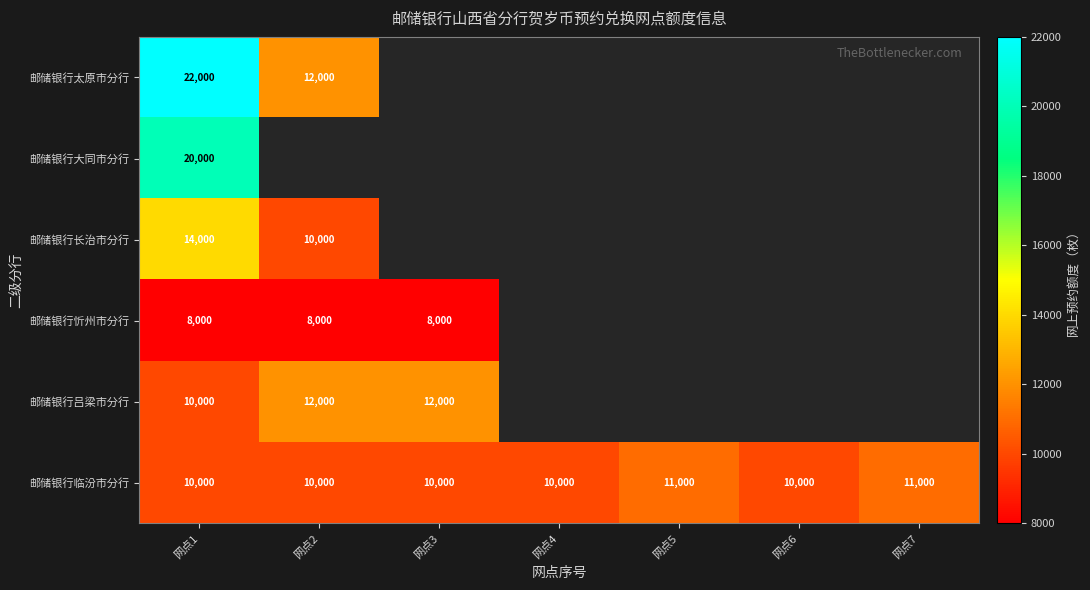

Is it true that 邮储银行太原市分行 equals 7168 at 网点2?

False